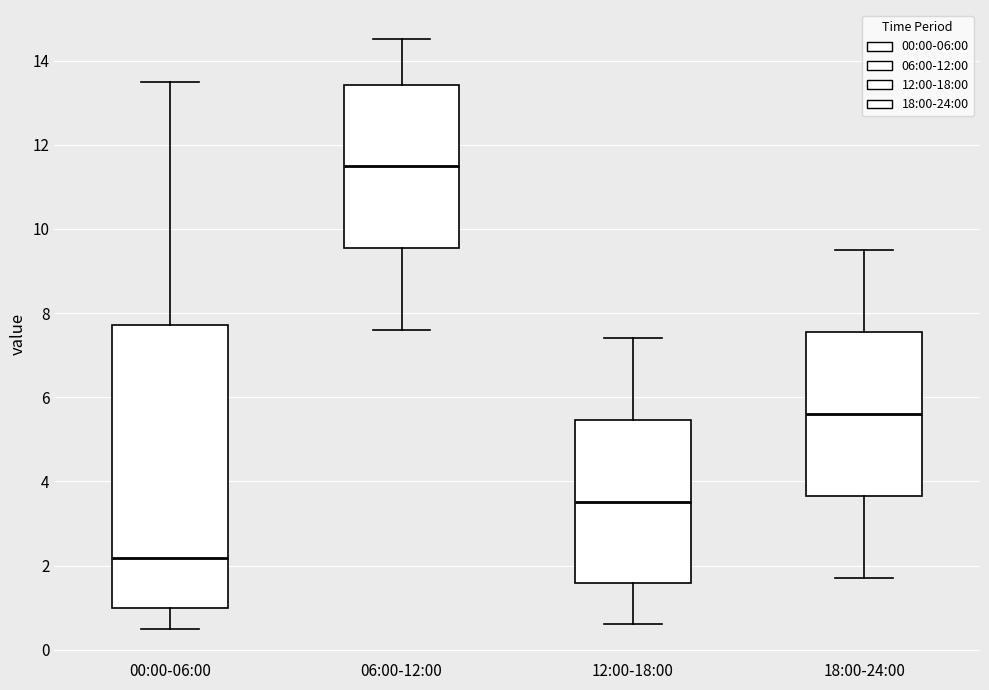

Which box has the lowest median line?

00:00-06:00